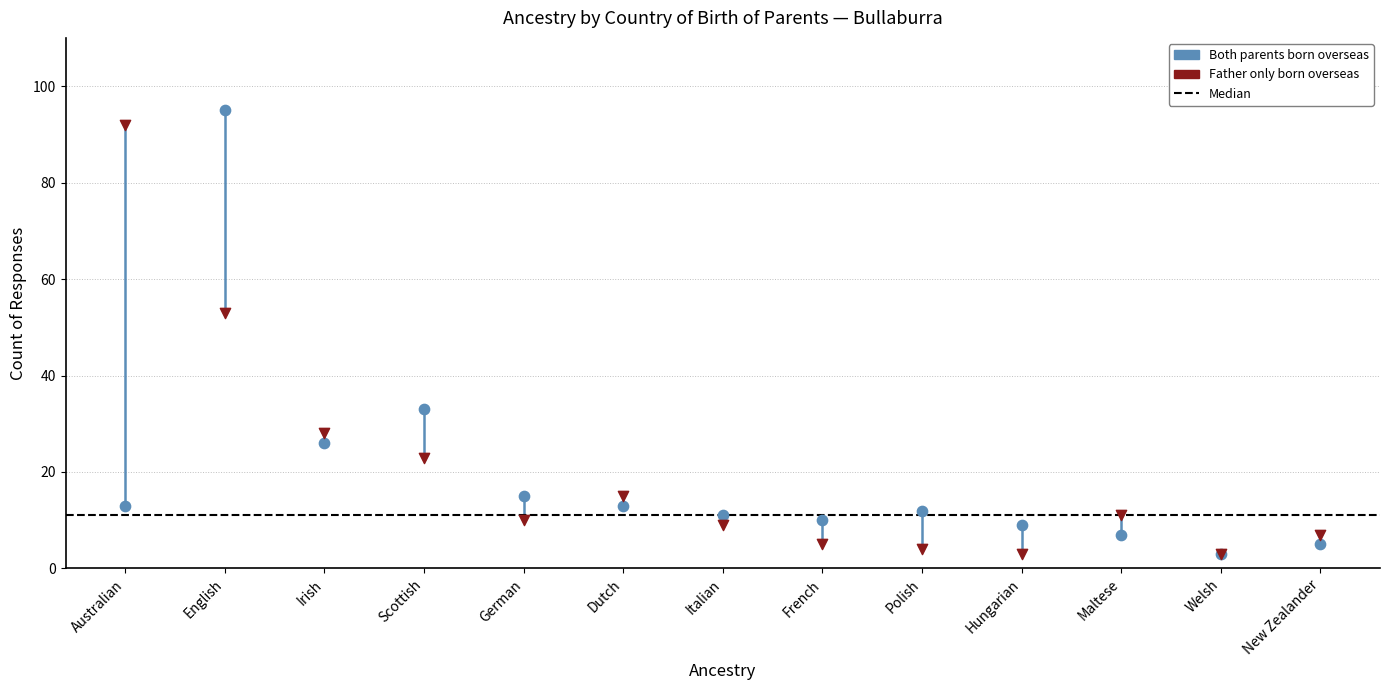

In the Both parents born overseas series, what Y value is closest to 49?

33